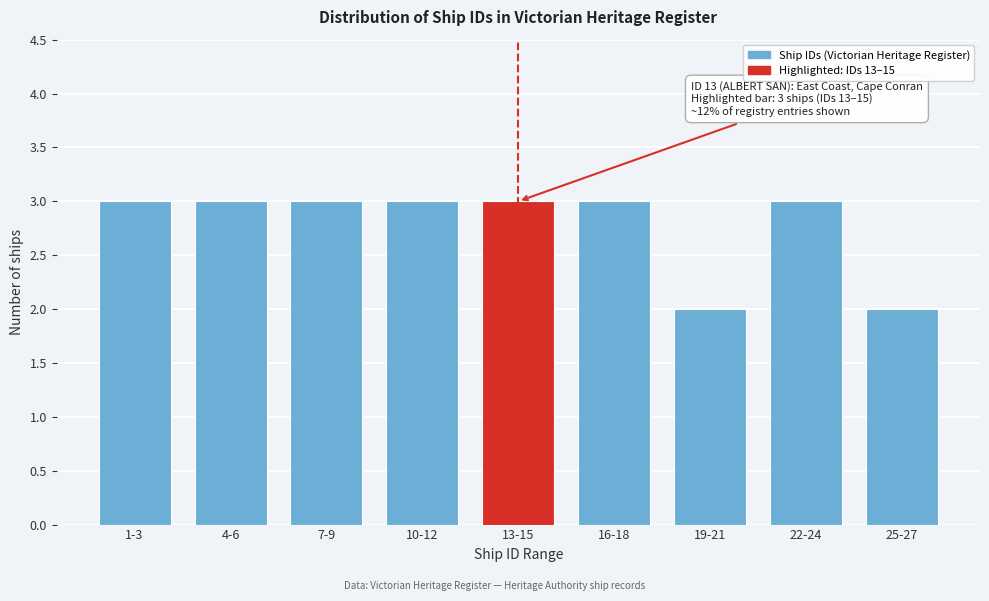

Reading right to left, transcribe all the data shown in this chart.

25-27=2	22-24=3	19-21=2	16-18=3	13-15=3	10-12=3	7-9=3	4-6=3	1-3=3